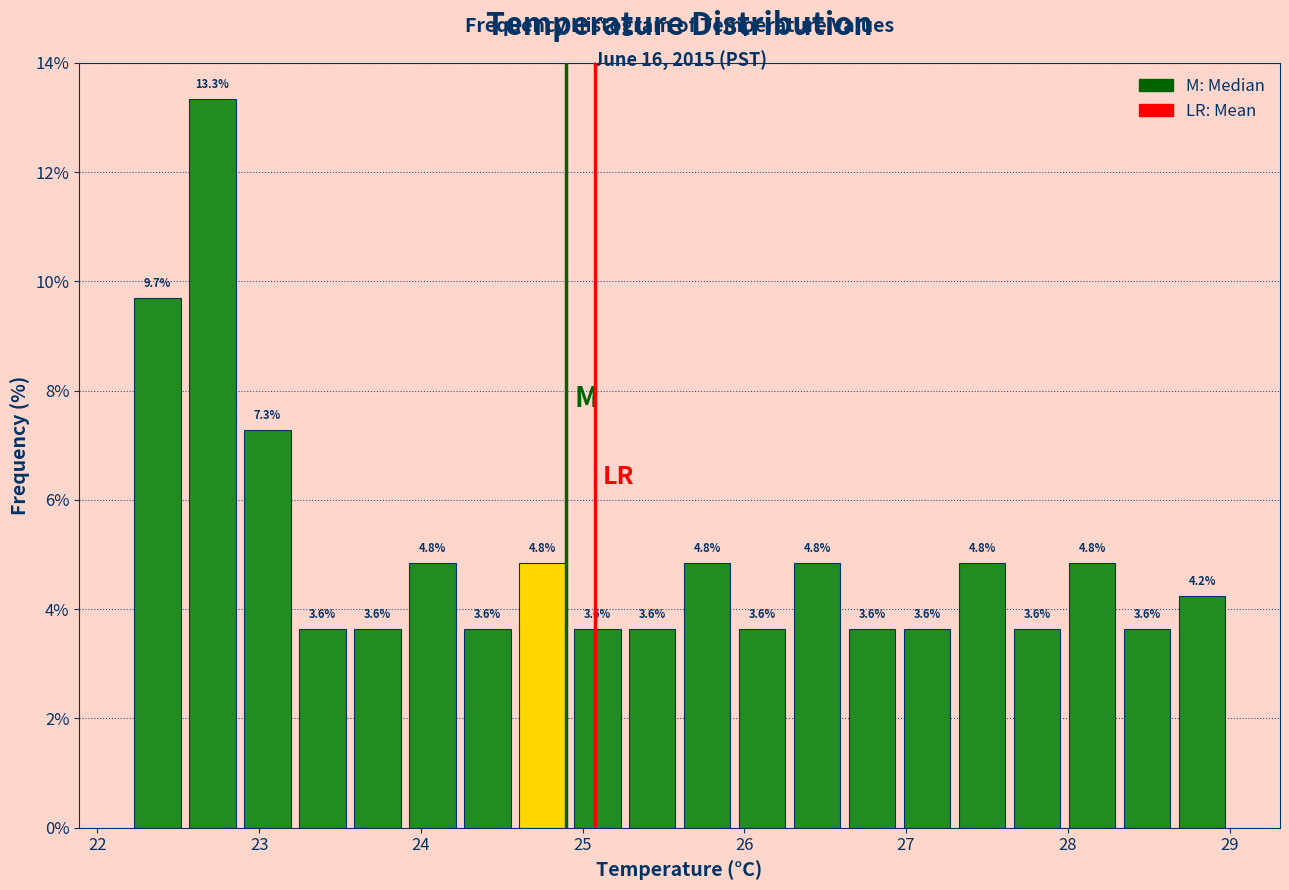

Around what value on the x-axis is the tallest bar? Give the approximate position of its centre, as read against the axis.

22.7